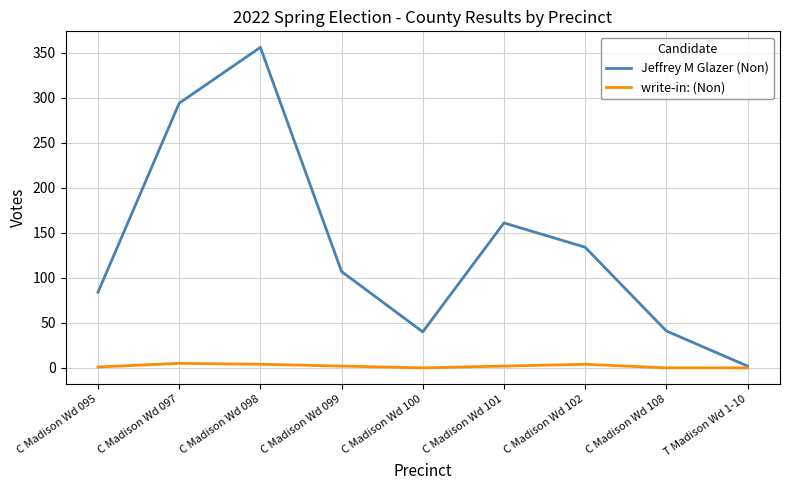

Which series has the widest spread of values?

Jeffrey M Glazer (Non)